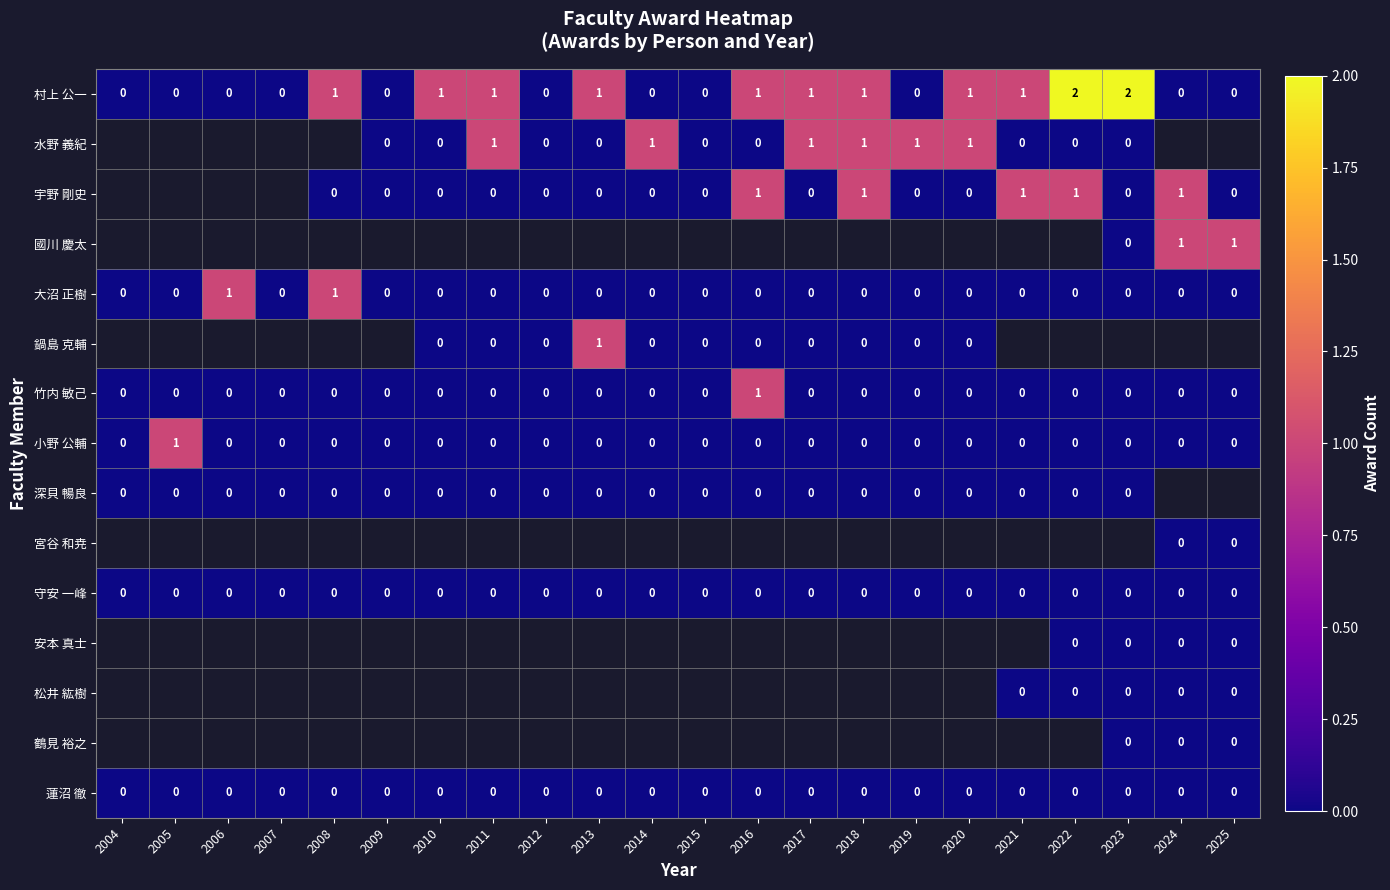

How many 村上 公一 values are between 0 and 1?

20